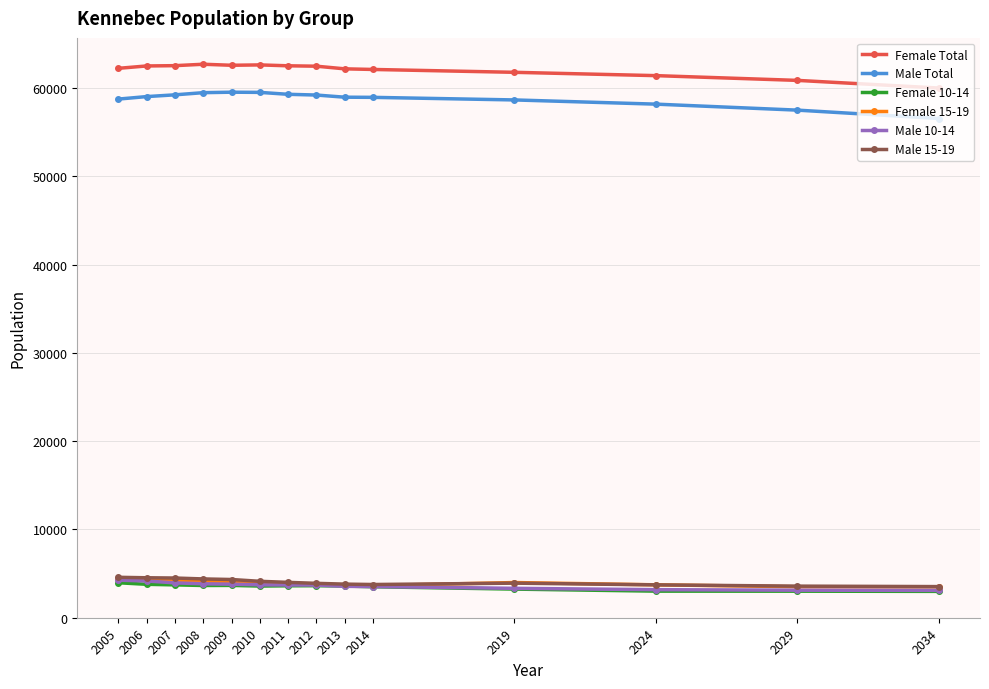

What is the minimum value shown in the chart?

2975